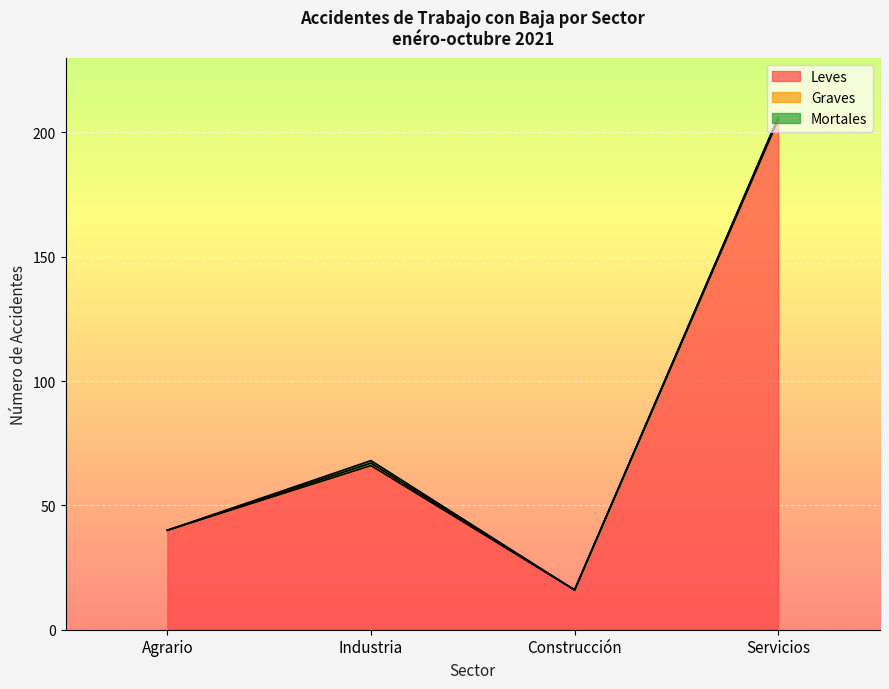

Which has a higher value, Industria or Servicios?

Servicios